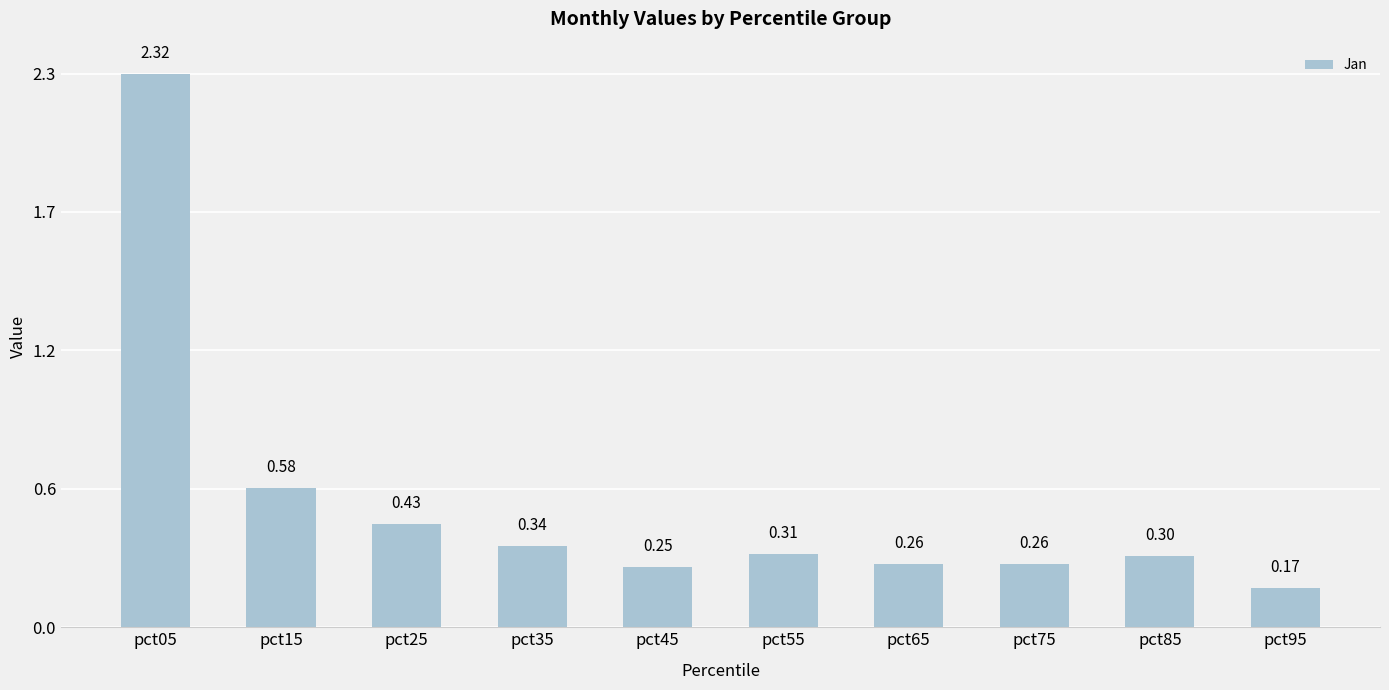

How many bars are there in total?

10